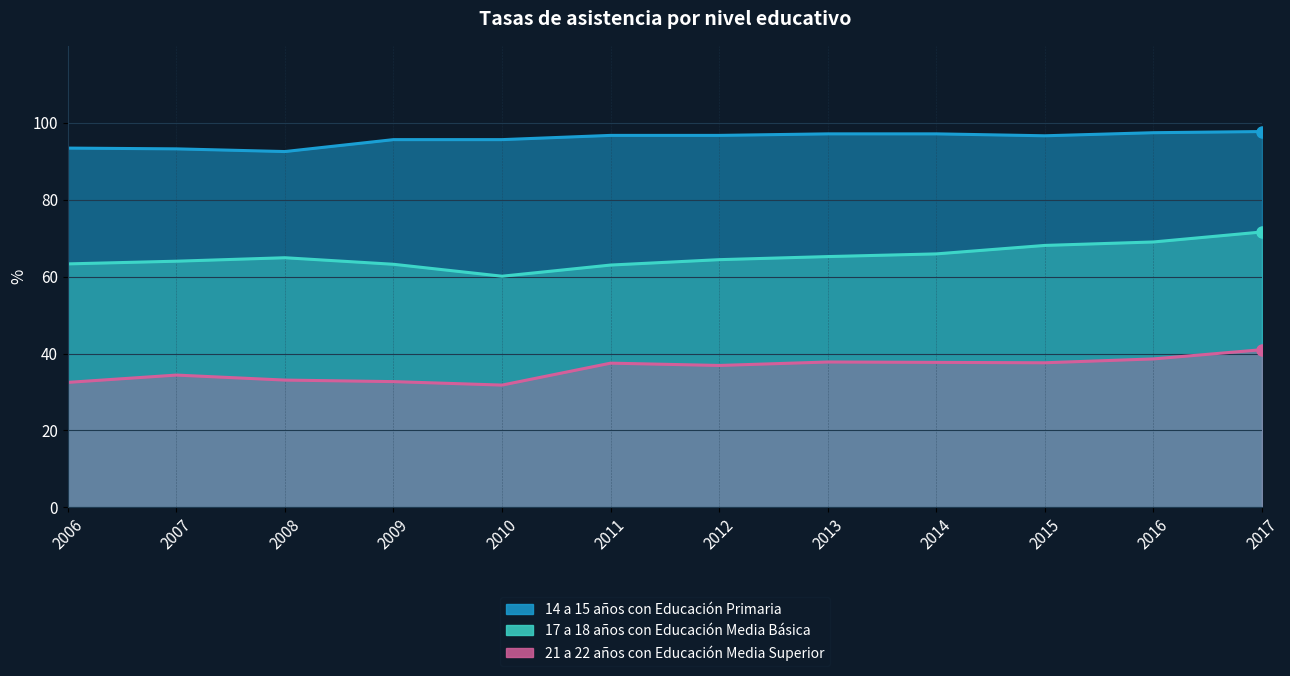

The 17 a 18 años con Educación Media Básica series shows 64.4 at 2012. True or false?

True